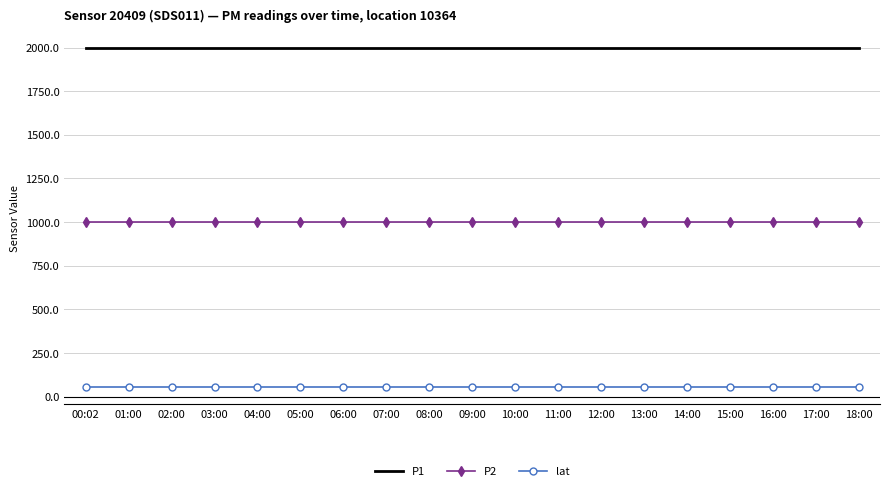

What is the maximum value shown in the chart?

1999.9